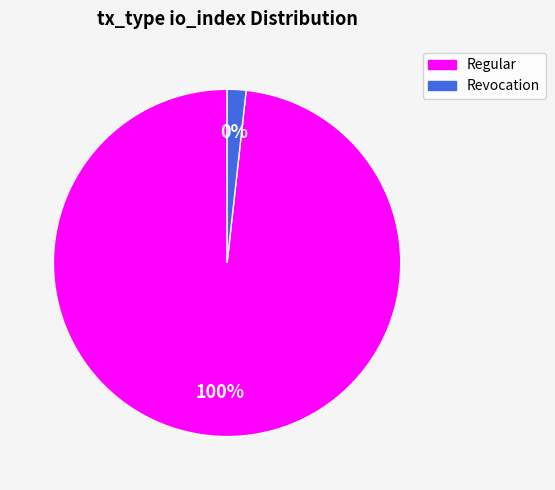

What is the majority slice?

Regular (io_index=56)